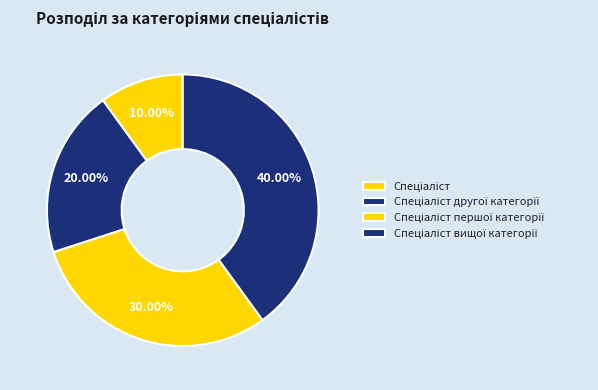

Combined, do Спеціаліст другої категорії and Спеціаліст вищої категорії account for over 50%?

Yes